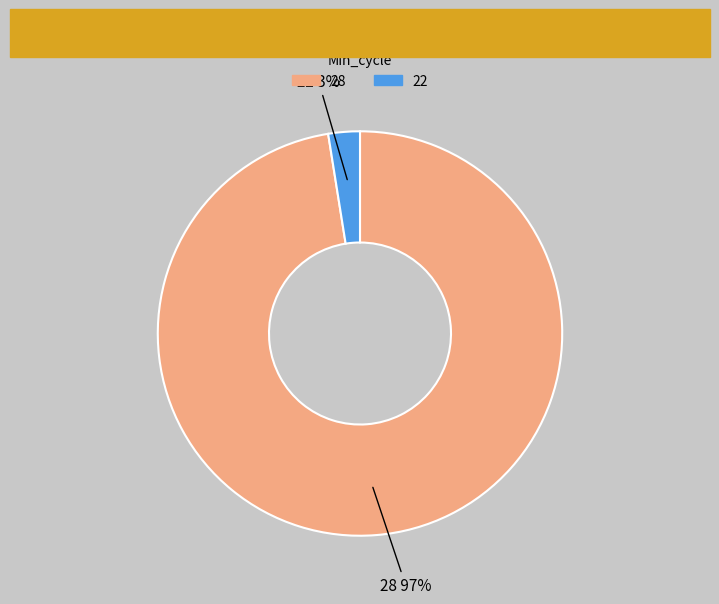

Which has a higher value, 22 or 28?

28